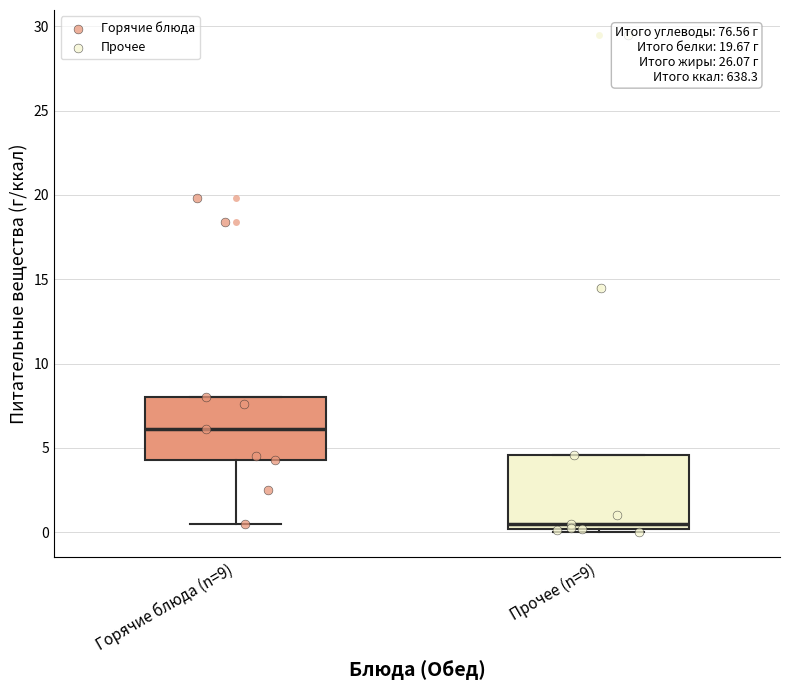

Reading left to right, transcribe this box plot: for each box, give where its median line is, the range the box spans, and where its two whiskers end, as read against the y-axis. The values are not printed on the chart, so give them approximately, as read against the axis.

Горячие блюда (n=9): median 6.0, box 4.5 to 8.0, whiskers 0.5 to 8.0
Прочее (n=9): median 0.5, box 0.0 to 4.5, whiskers 0.0 (just below the box's lower edge) to 4.5